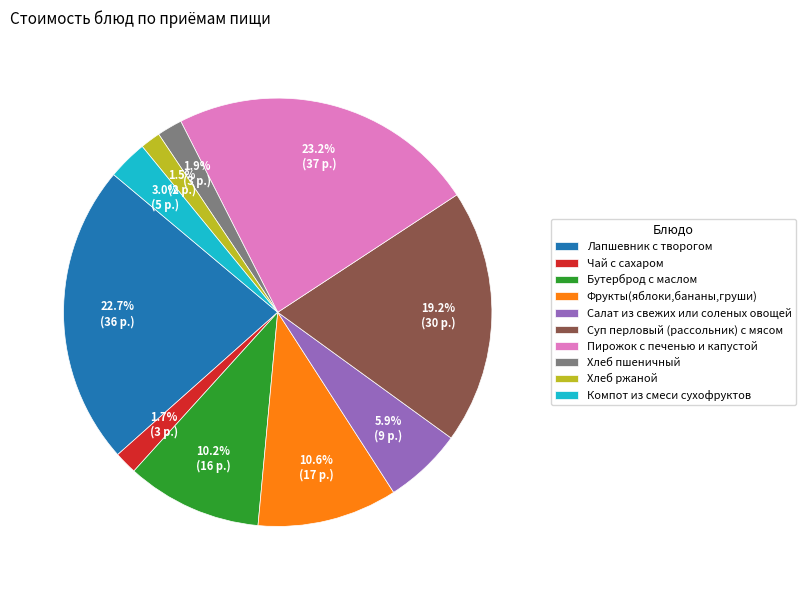

Which slice is the largest?

Пирожок с печенью и капустой